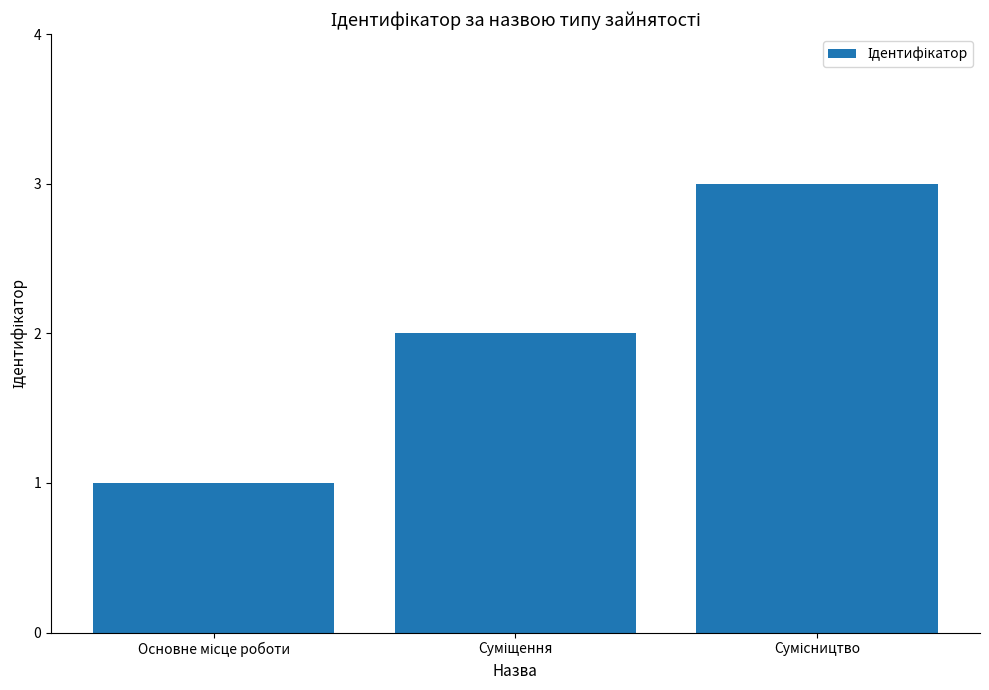

What is the sum of all values?

6